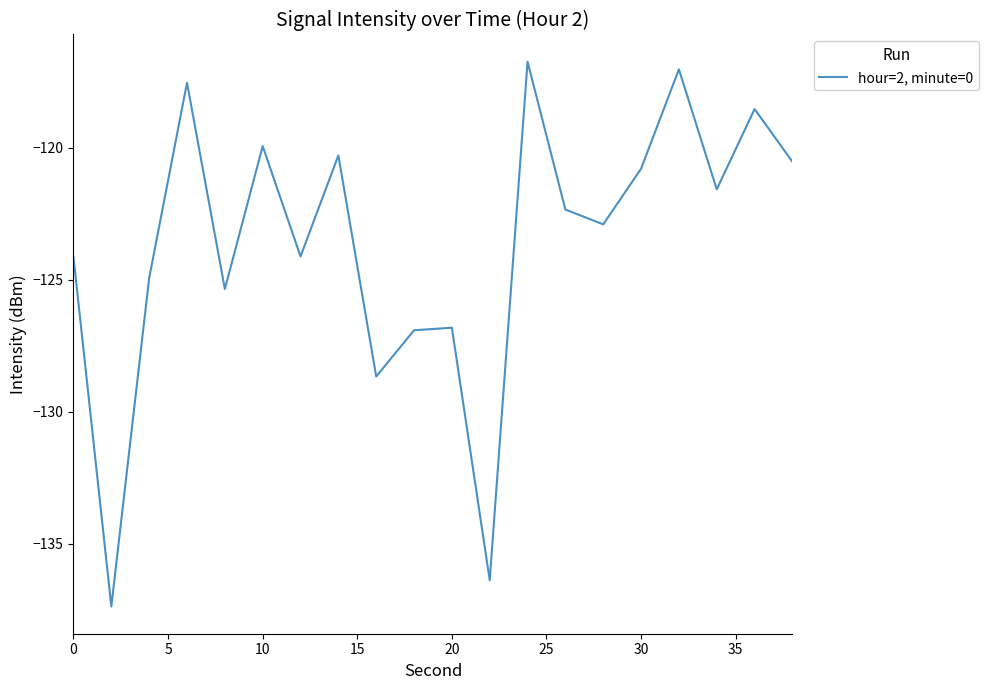

What is the difference between the maximum and minimum values?

20.6